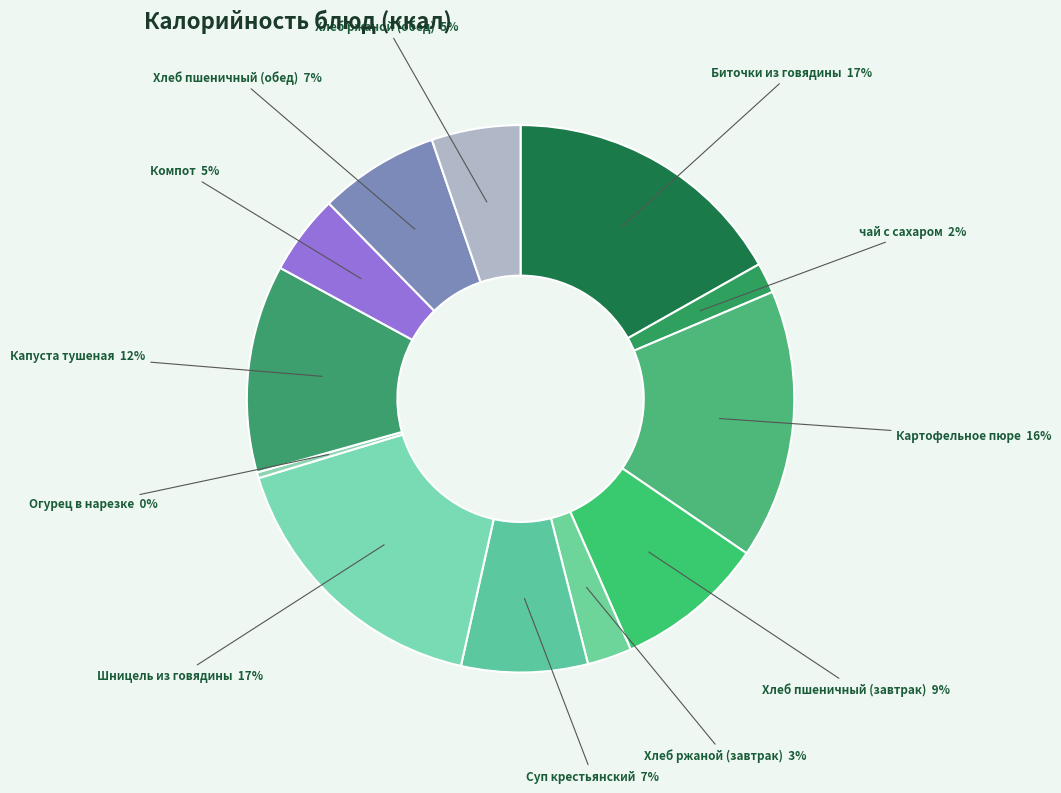

Do Шницель из говядины and Капуста тушеная together represent more than half of the pie?

No